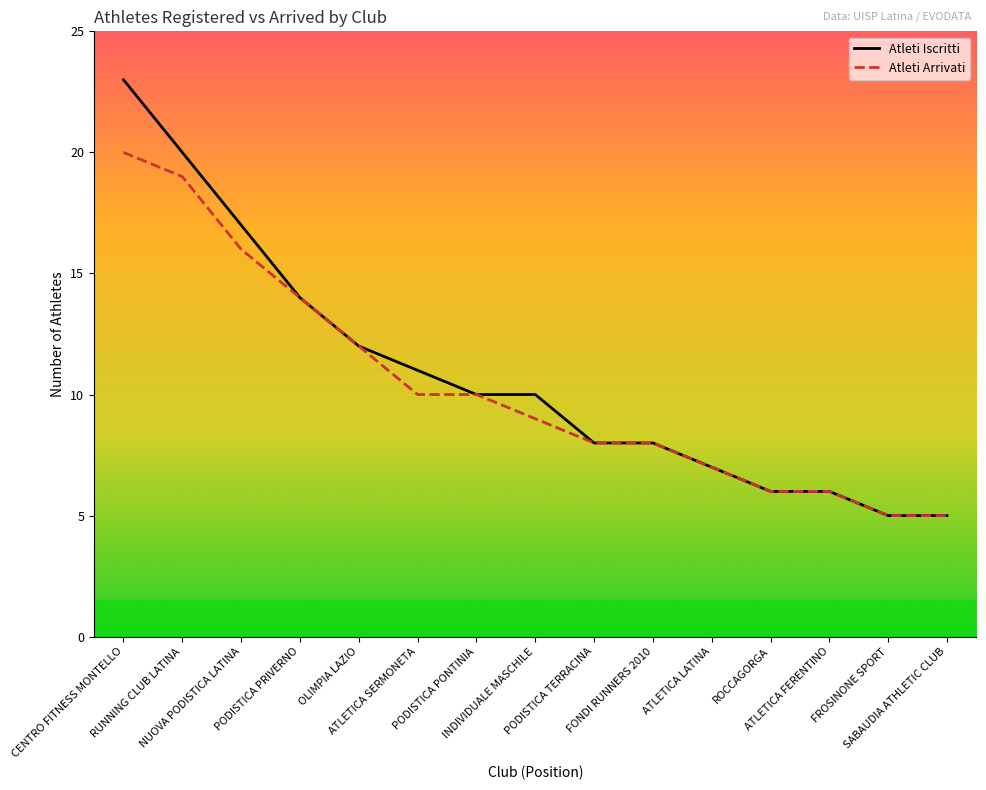

Which series has the largest range (max minus min)?

Atleti Iscritti